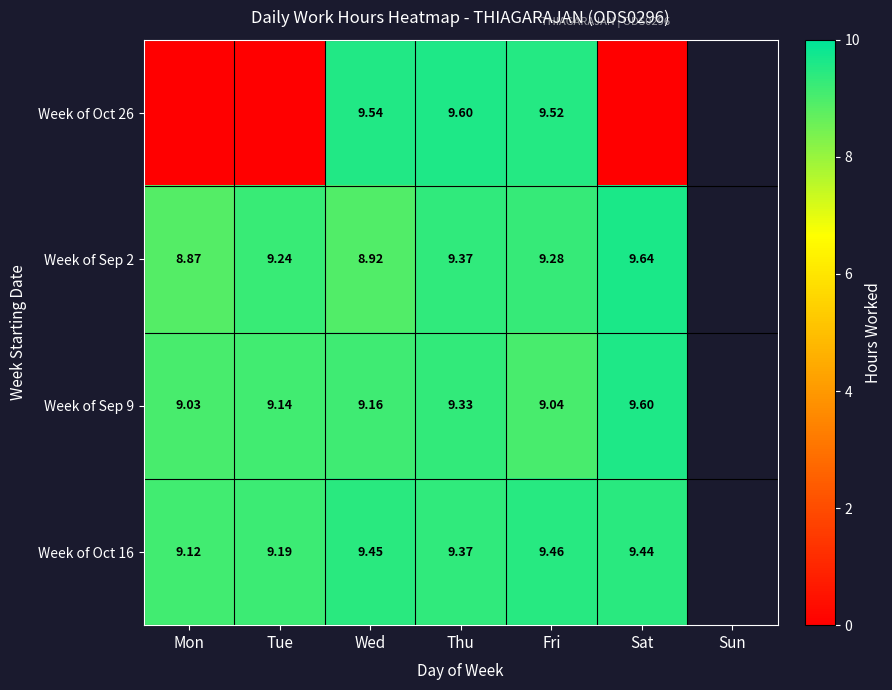

Is the value of Week of Oct 26 at Mon greater than the value of Week of Oct 16 at Wed?

No